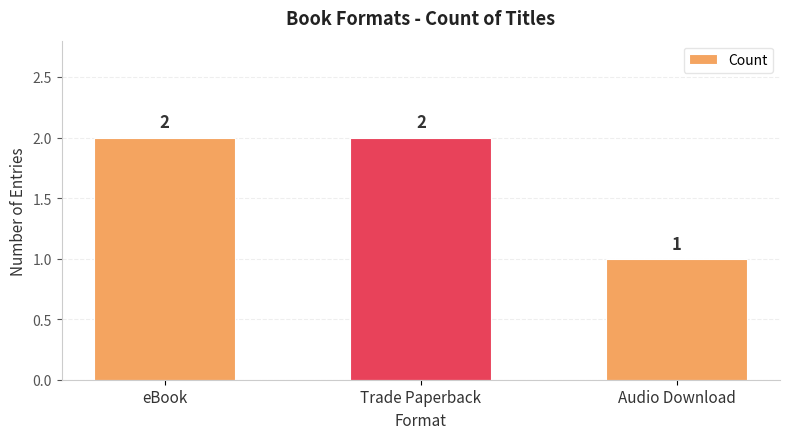

How many data points are less than 2?

1